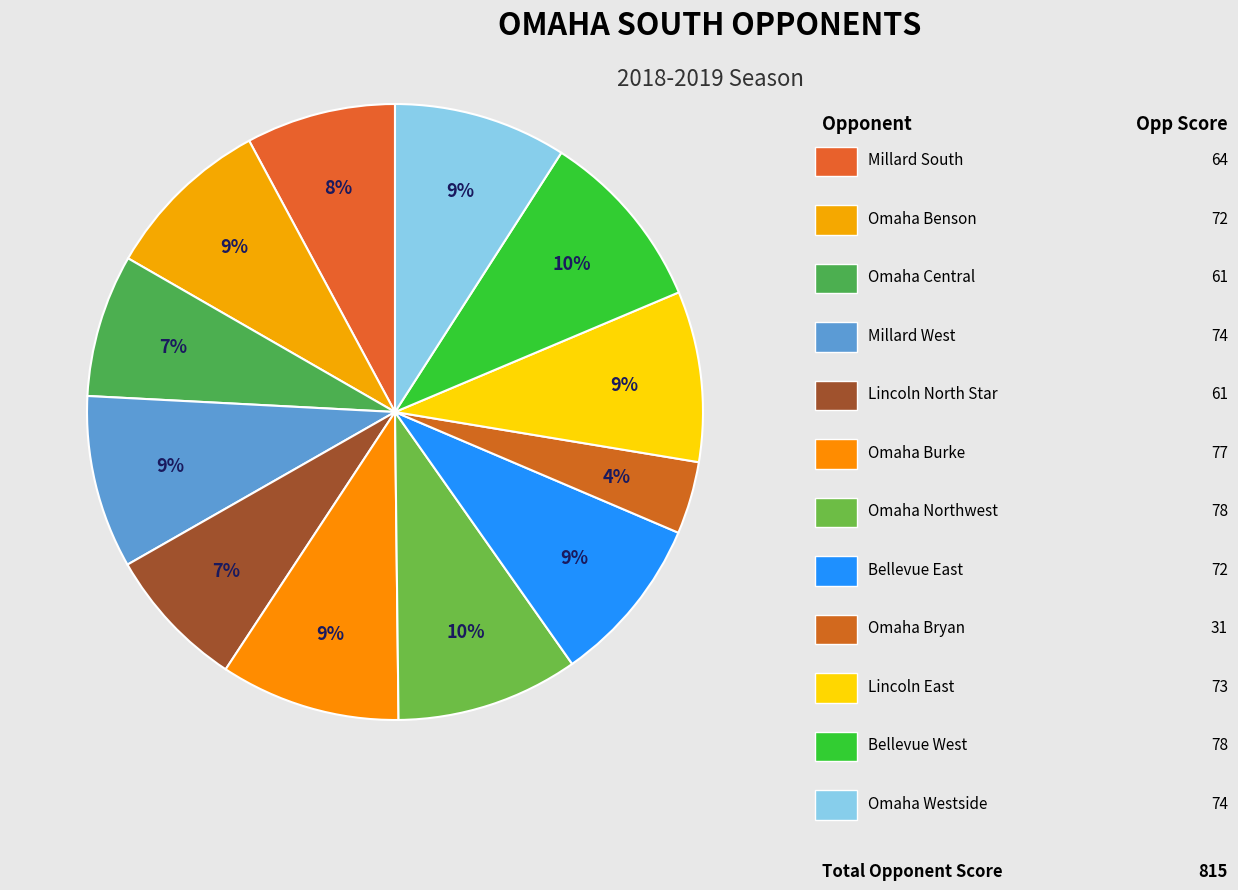

Which slice is the largest?

Omaha Northwest